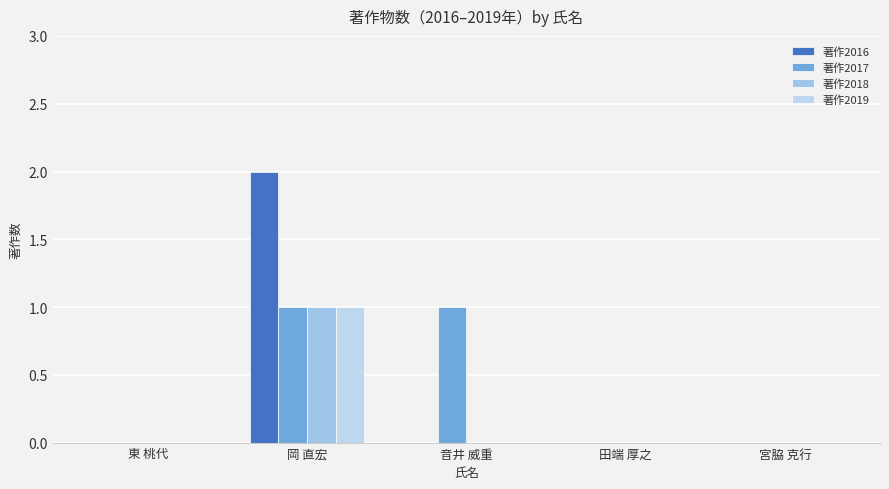

How many groups of bars are there?

5